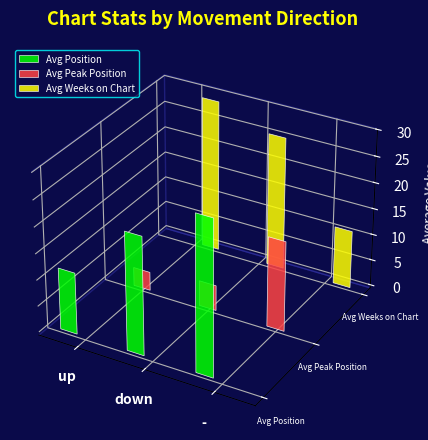

Is the value of Avg Peak Position at down greater than the value of Avg Position at down?

No